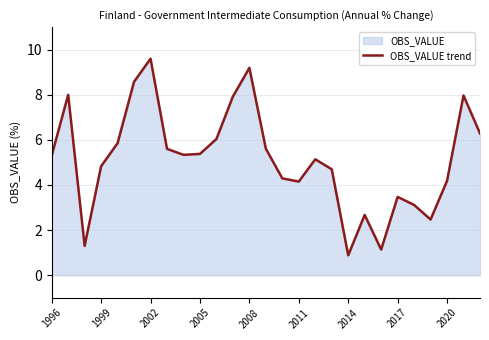

What is the approximate value at 1999?

4.8